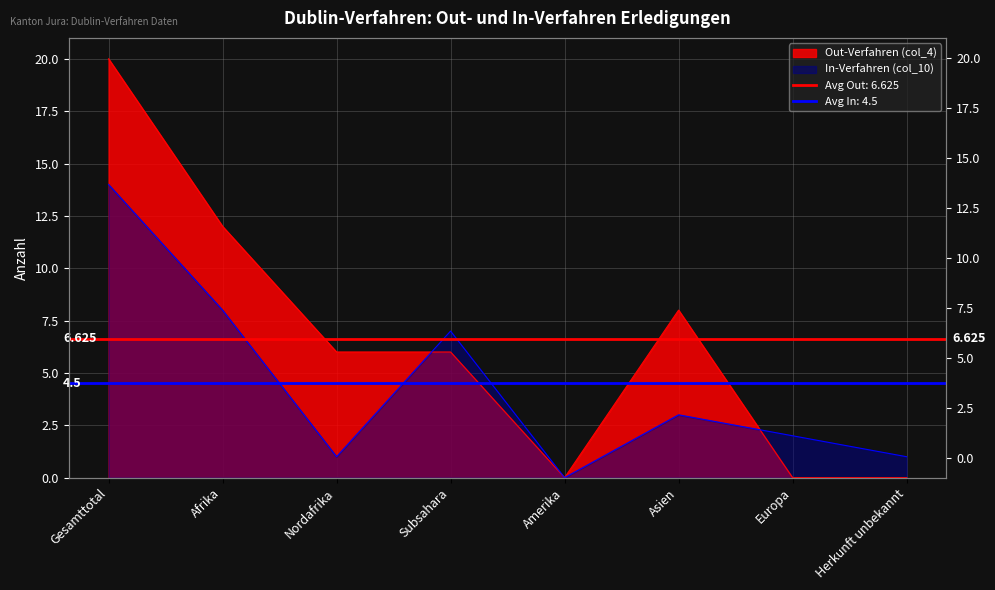

Where is the first local maximum for Out-Verfahren (col_4)?

Asien